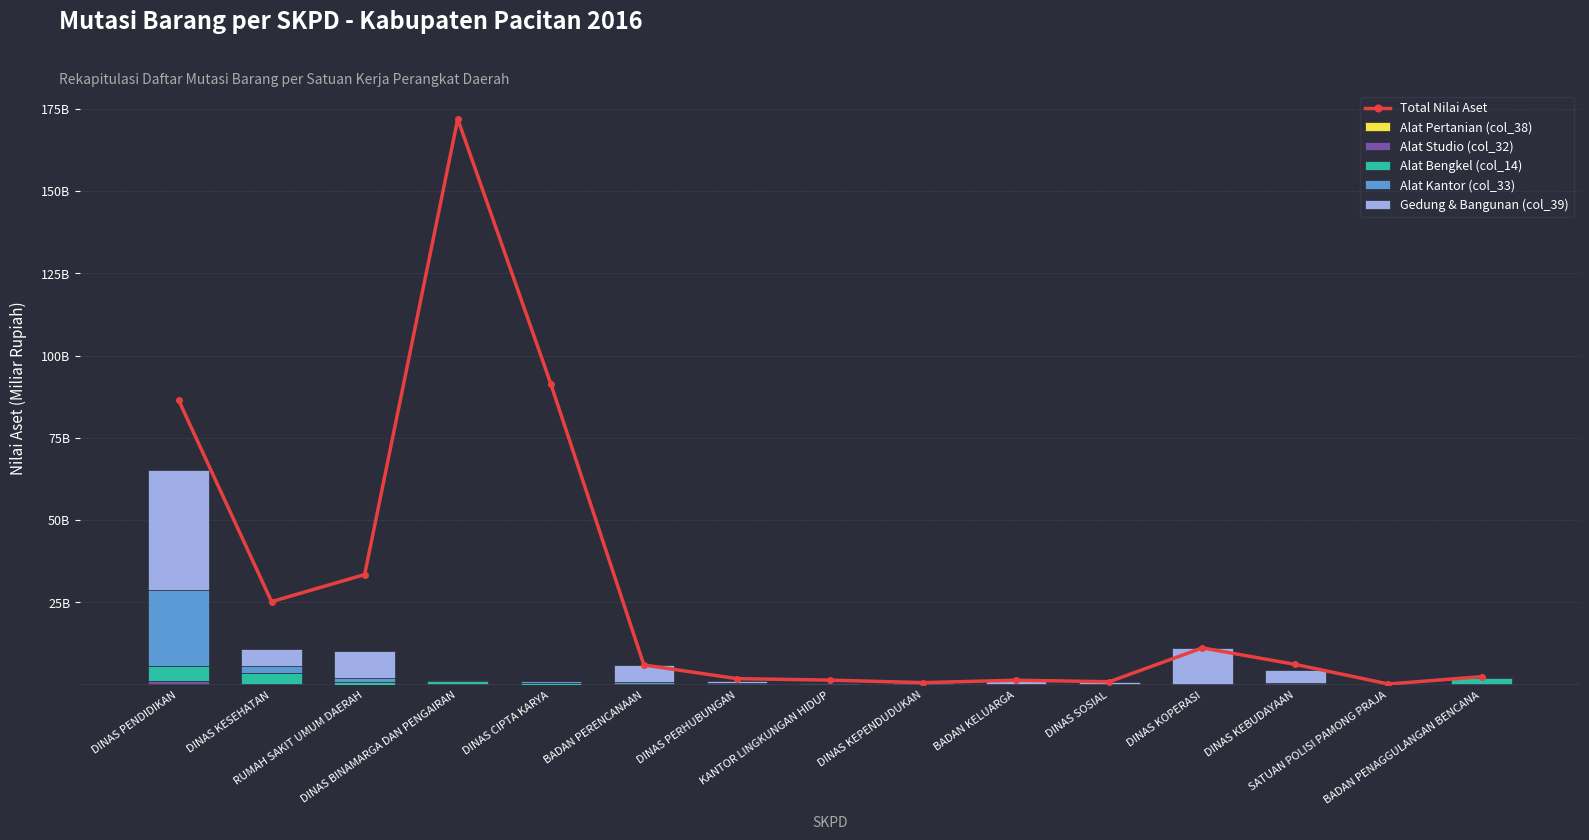

What is the label of the 13th bar from the right?

RUMAH SAKIT UMUM DAERAH